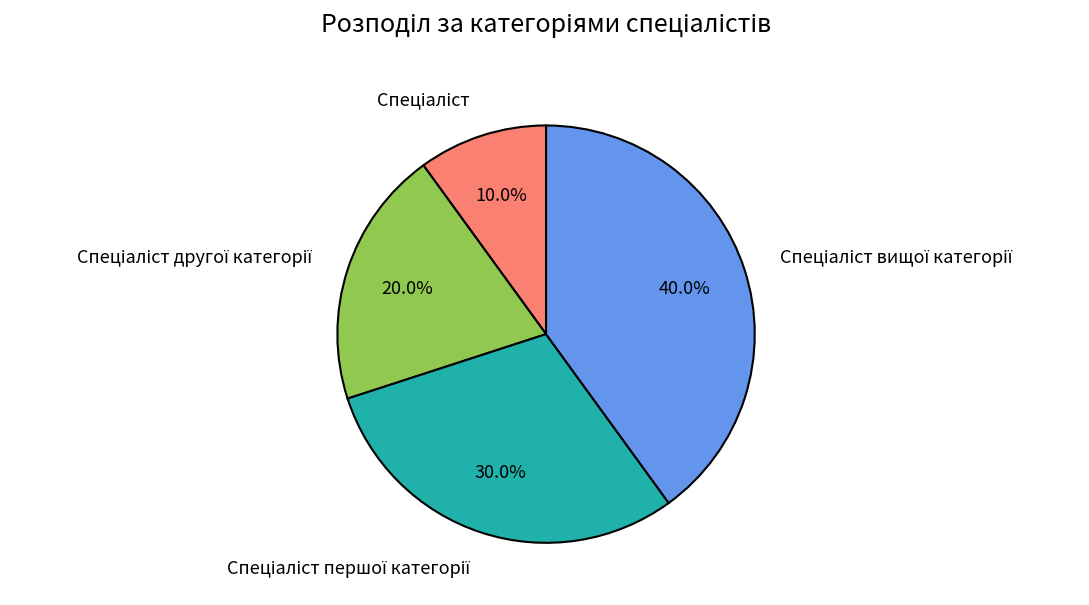

Is there any slice that represents more than half of the pie?

No